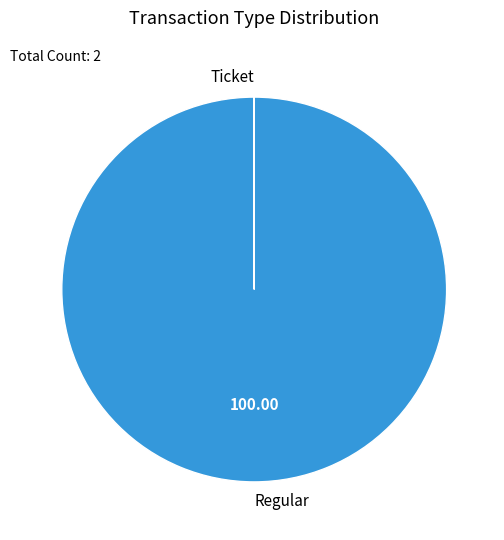

Which category has the biggest portion of the pie?

Regular